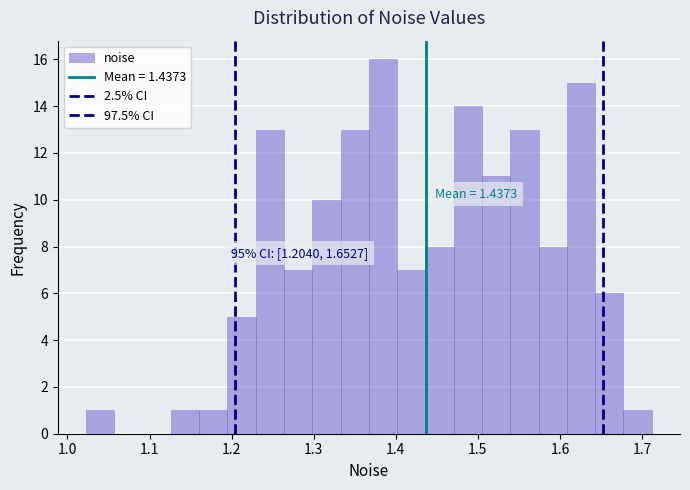

Read against the x-axis, roughly where is the centre of the tallest bar?

1.38